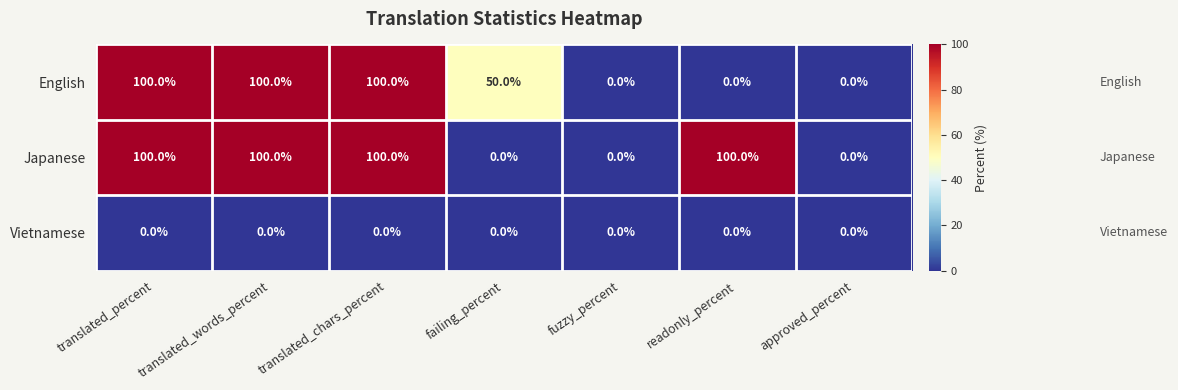

Where is English nearest to the value 50?

failing_percent